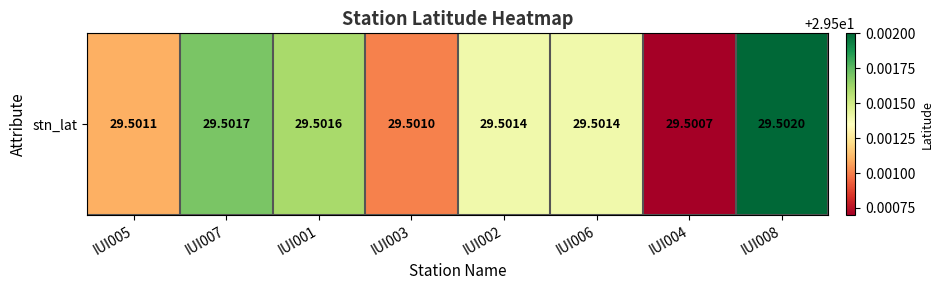

At which category does the chart reach its minimum across all series?

IUI004